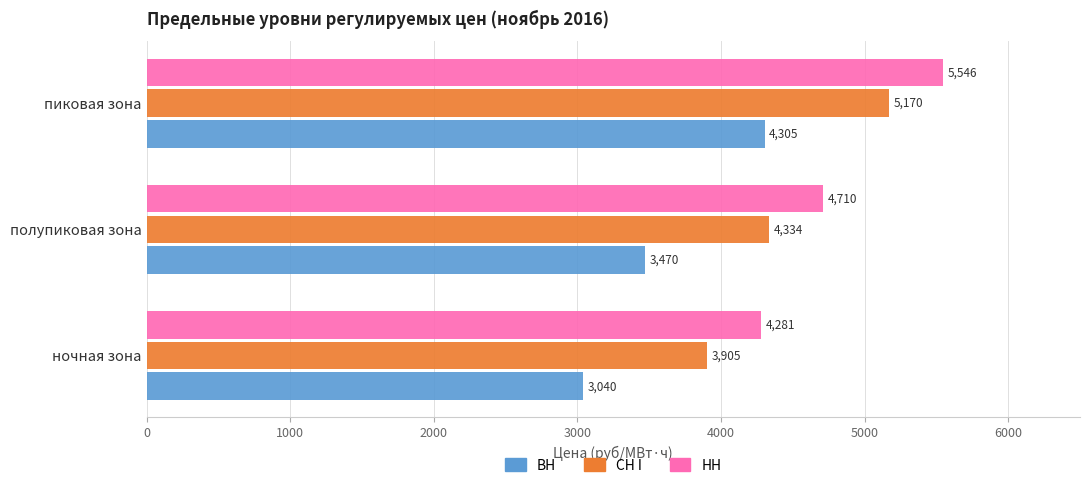

What is the difference between the maximum and minimum values in the ВН series?

1265.0